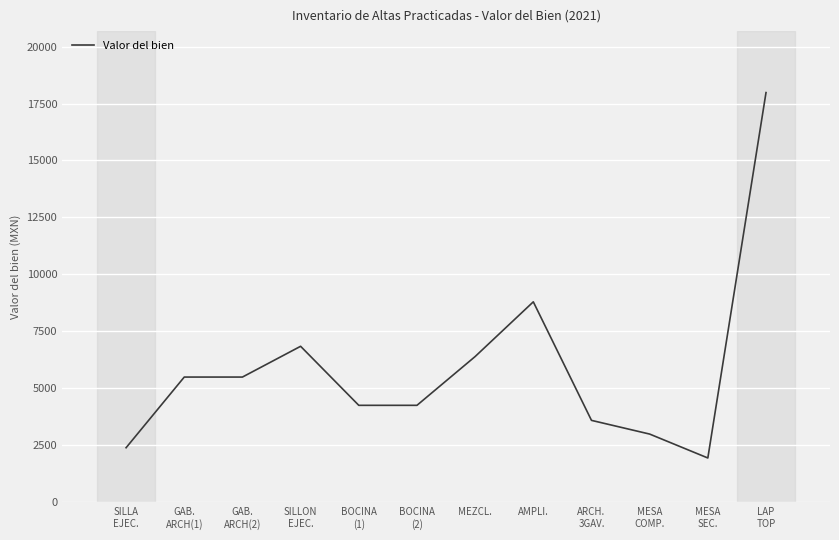

Reading left to right, extract all data points from this chart.

2400.0	5500.0	5500.0	6849.8	4260.0	4260.0	6400.0	8800.0	3600.0	2999.0	1950.0	17979.0